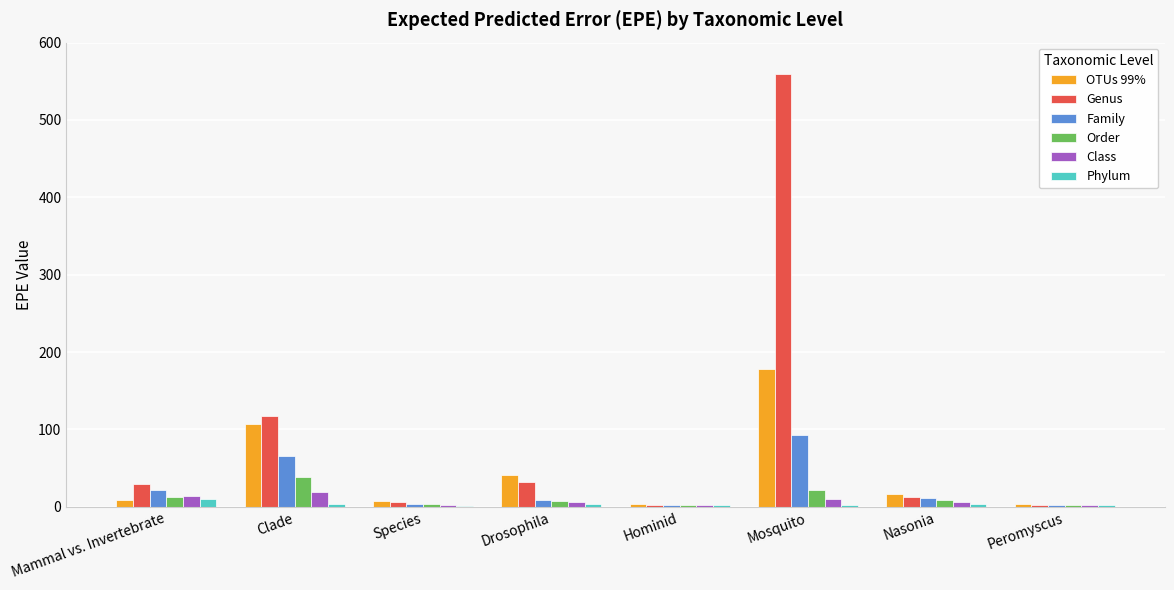

What are all the series names shown in the legend?

OTUs 99%, Genus, Family, Order, Class, Phylum